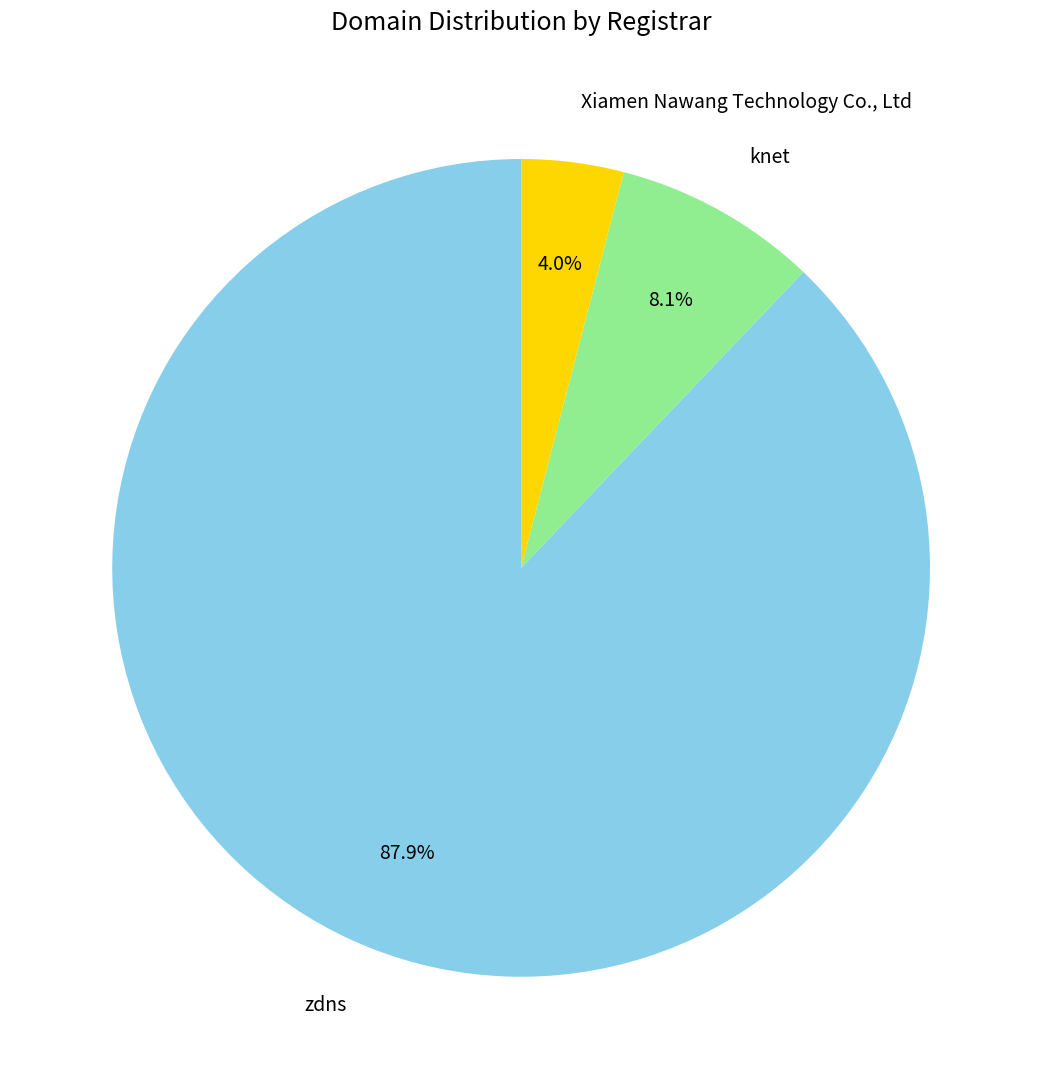

Between zdns and Xiamen Nawang Technology Co., Ltd, which is larger?

zdns